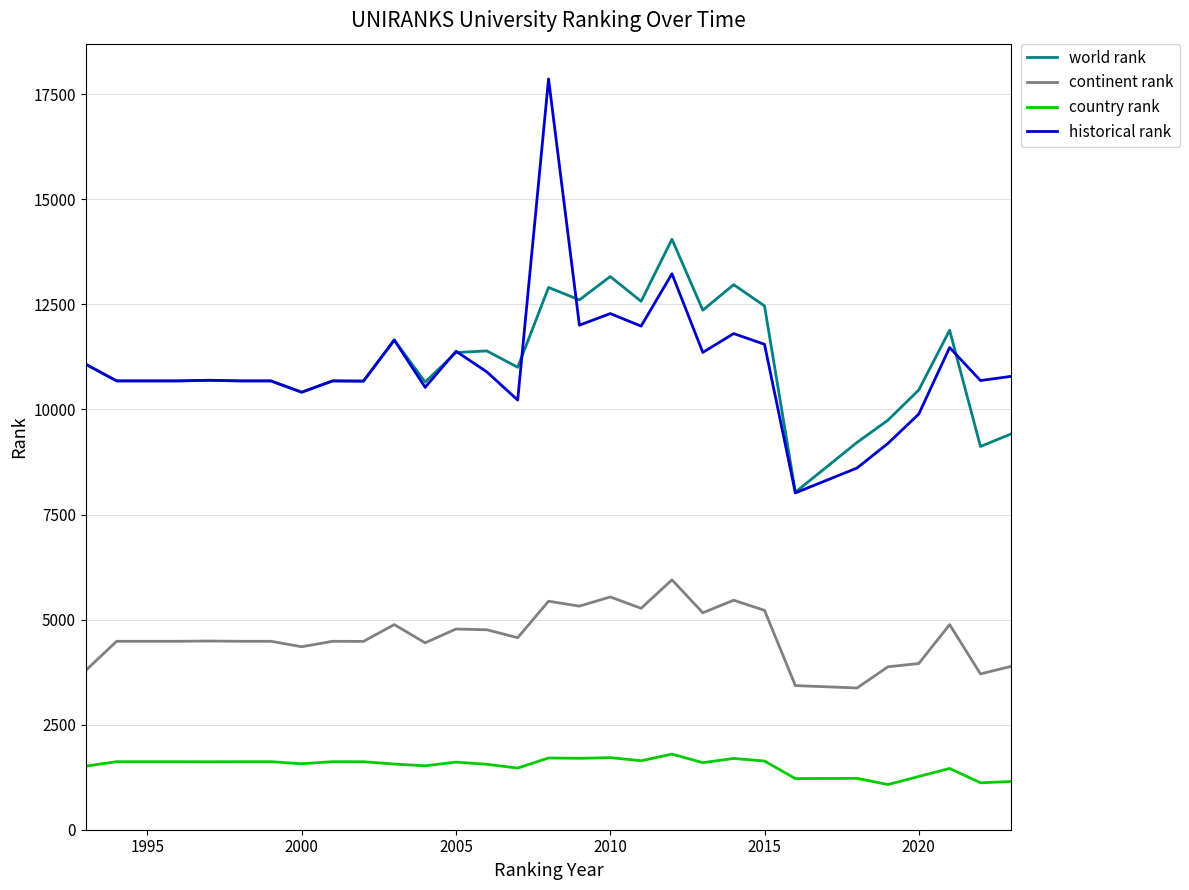

What is the difference between the second highest and second lowest values in the historical rank series?

4621.5